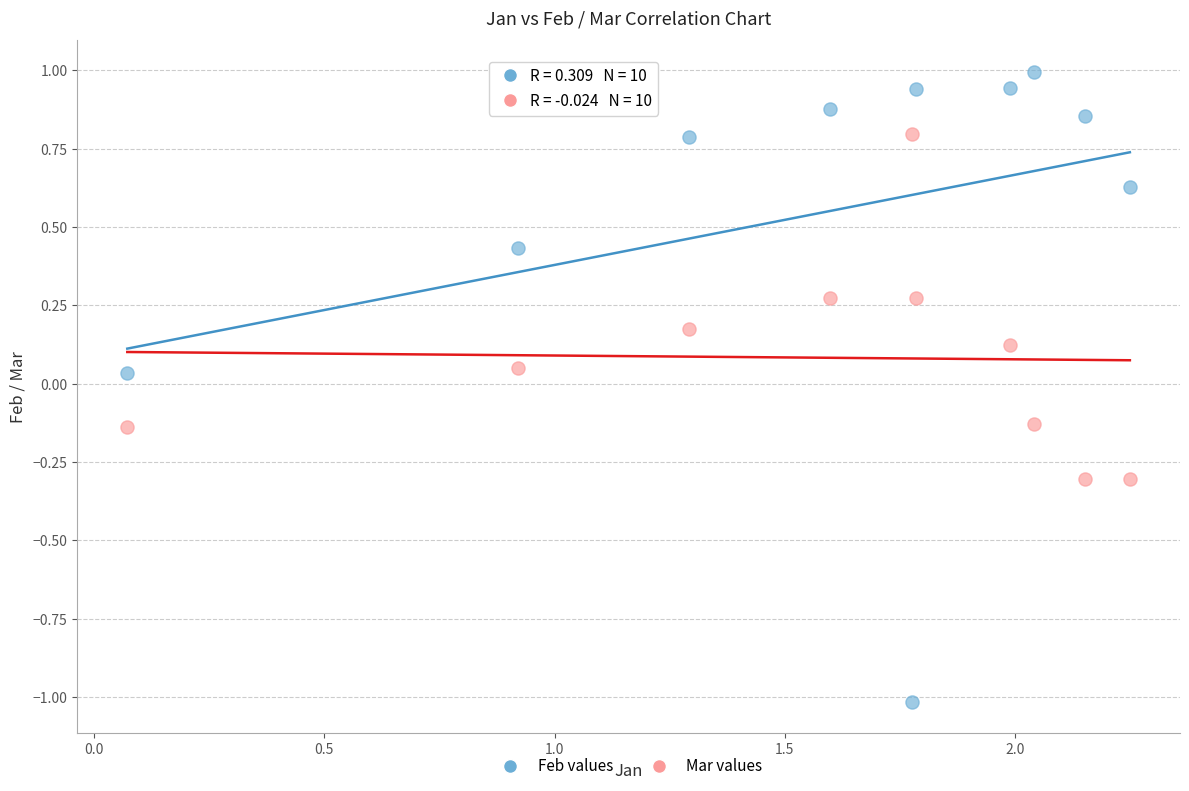

Which series has the largest Y range (max minus min)?

Feb values